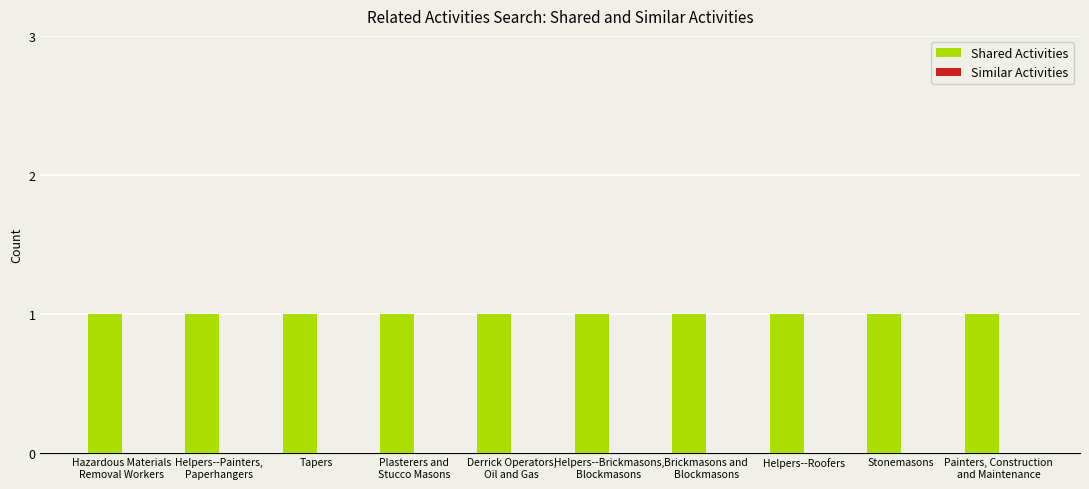

At which category is the sum across all series the highest?

Hazardous Materials
Removal Workers